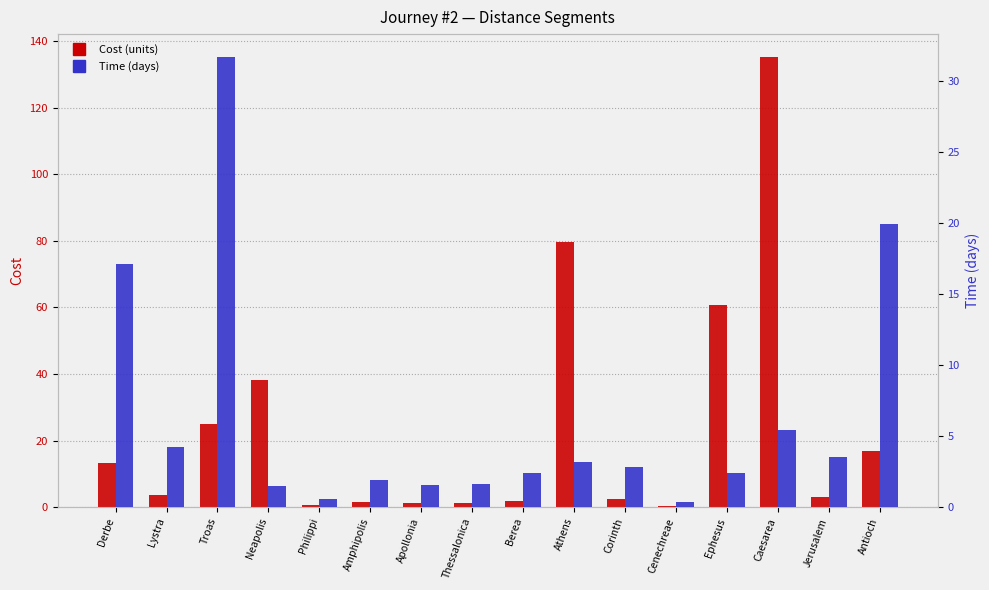

Reading left to right, what are all the values shown in this chart?

Cost (units): Derbe=13.3	Lystra=3.5	Troas=25.1	Neapolis=38.1	Philippi=0.5	Amphipolis=1.6	Apollonia=1.3	Thessalonica=1.4	Berea=2.0	Athens=79.5	Corinth=2.4	Cenechreae=0.3	Ephesus=60.7	Caesarea=135.3	Jerusalem=3.0	Antioch=16.8
Time (days): Derbe=17.1	Lystra=4.2	Troas=31.7	Neapolis=1.5	Philippi=0.6	Amphipolis=1.9	Apollonia=1.6	Thessalonica=1.6	Berea=2.4	Athens=3.2	Corinth=2.8	Cenechreae=0.3	Ephesus=2.4	Caesarea=5.4	Jerusalem=3.5	Antioch=19.9